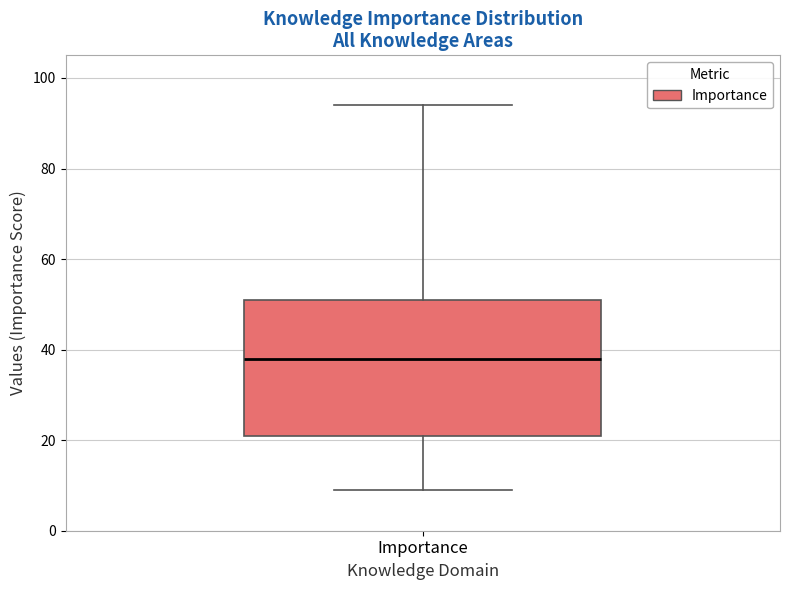

Transcribe this box plot: give where the median line is, the range the box spans, and where the two whiskers end, as read against the y-axis. The values are not printed on the chart, so give them approximately, as read against the axis.

median 38, box 22 to 52, whiskers 10 to 94